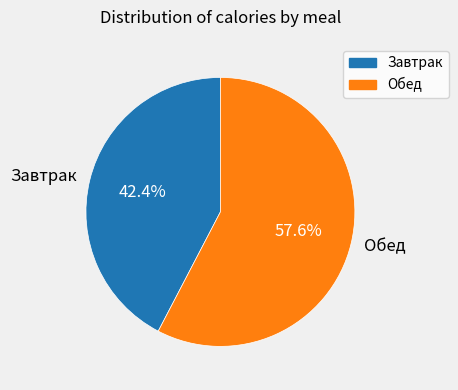

To the nearest percent, what is the difference between the largest and smallest slice percentages?

15%